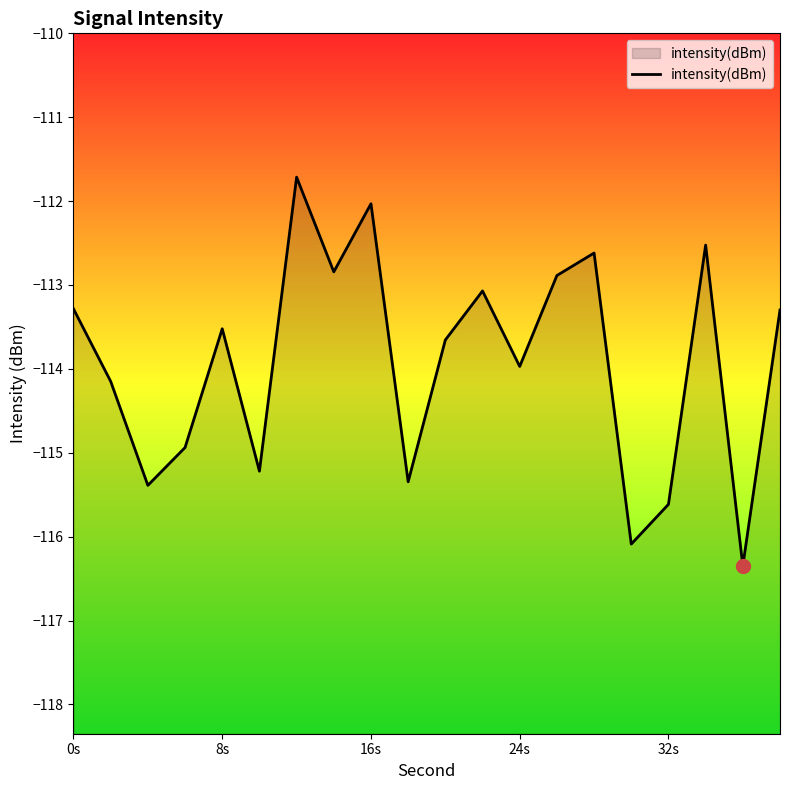

What is the approximate value at 16s?

-112.0